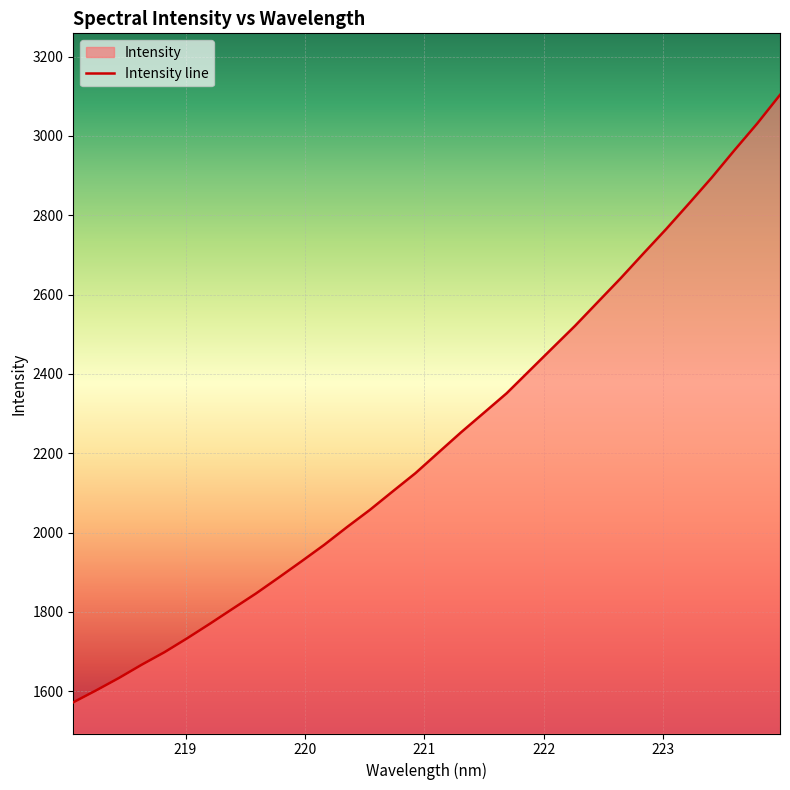

What is the minimum value shown in the chart?

1572.2